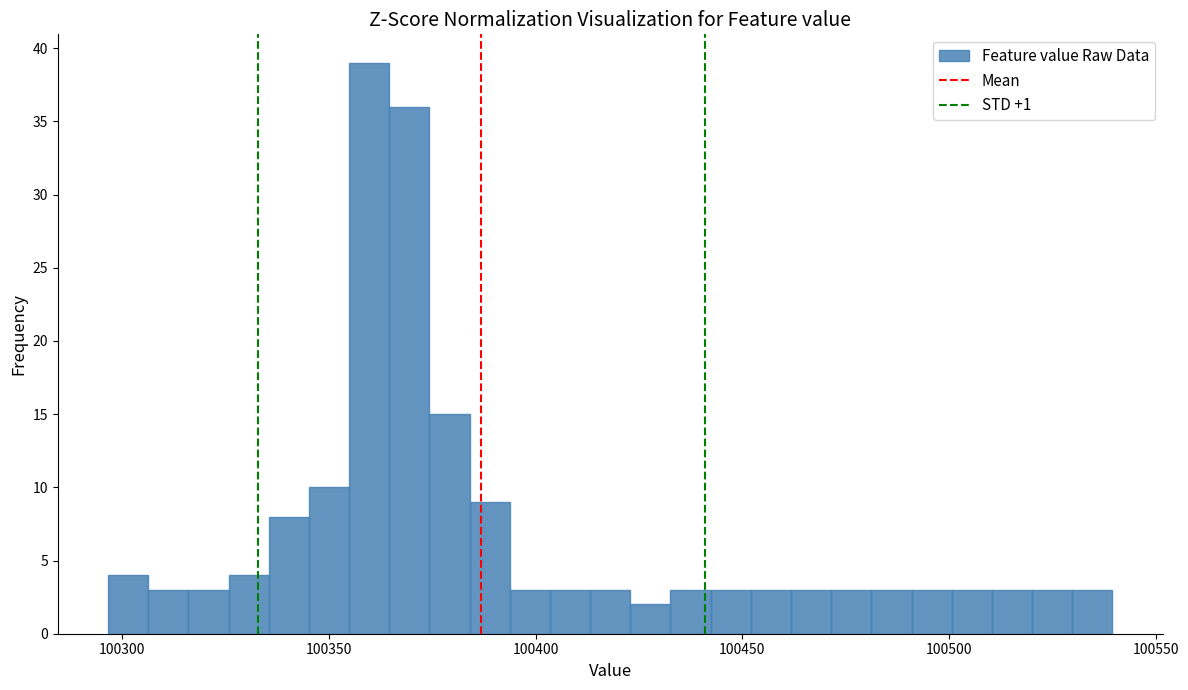

Around what value on the x-axis is the tallest bar? Give the approximate position of its centre, as read against the axis.

100360